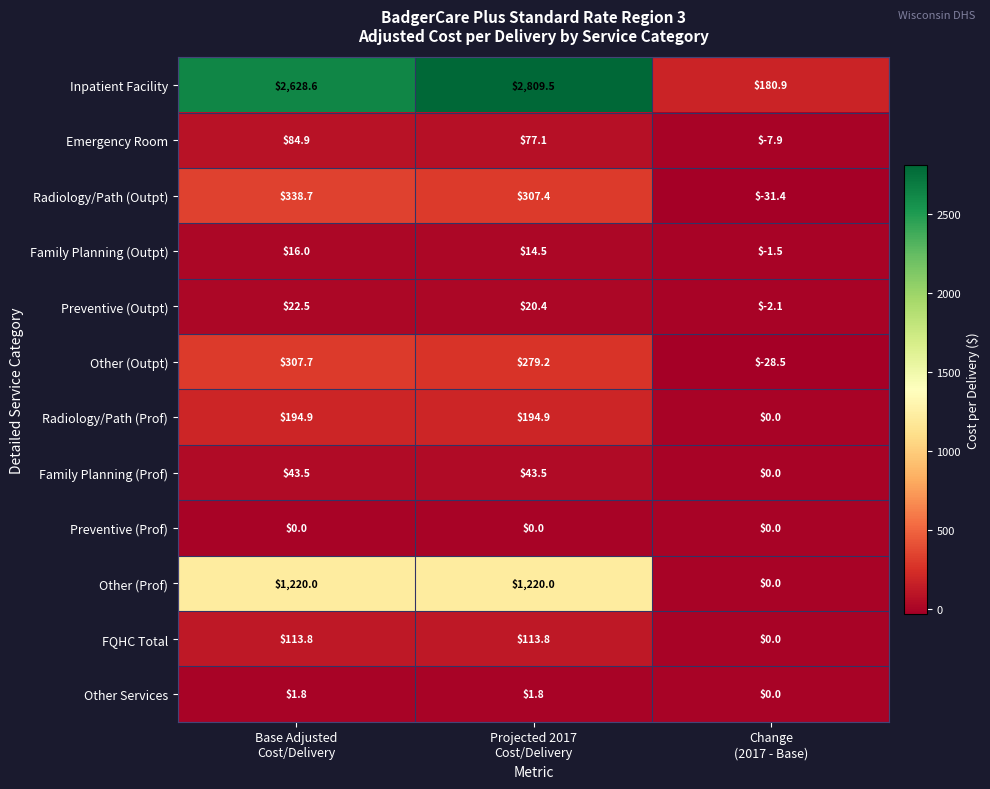

What is the average value of the Family Planning (Prof) series?

29.0